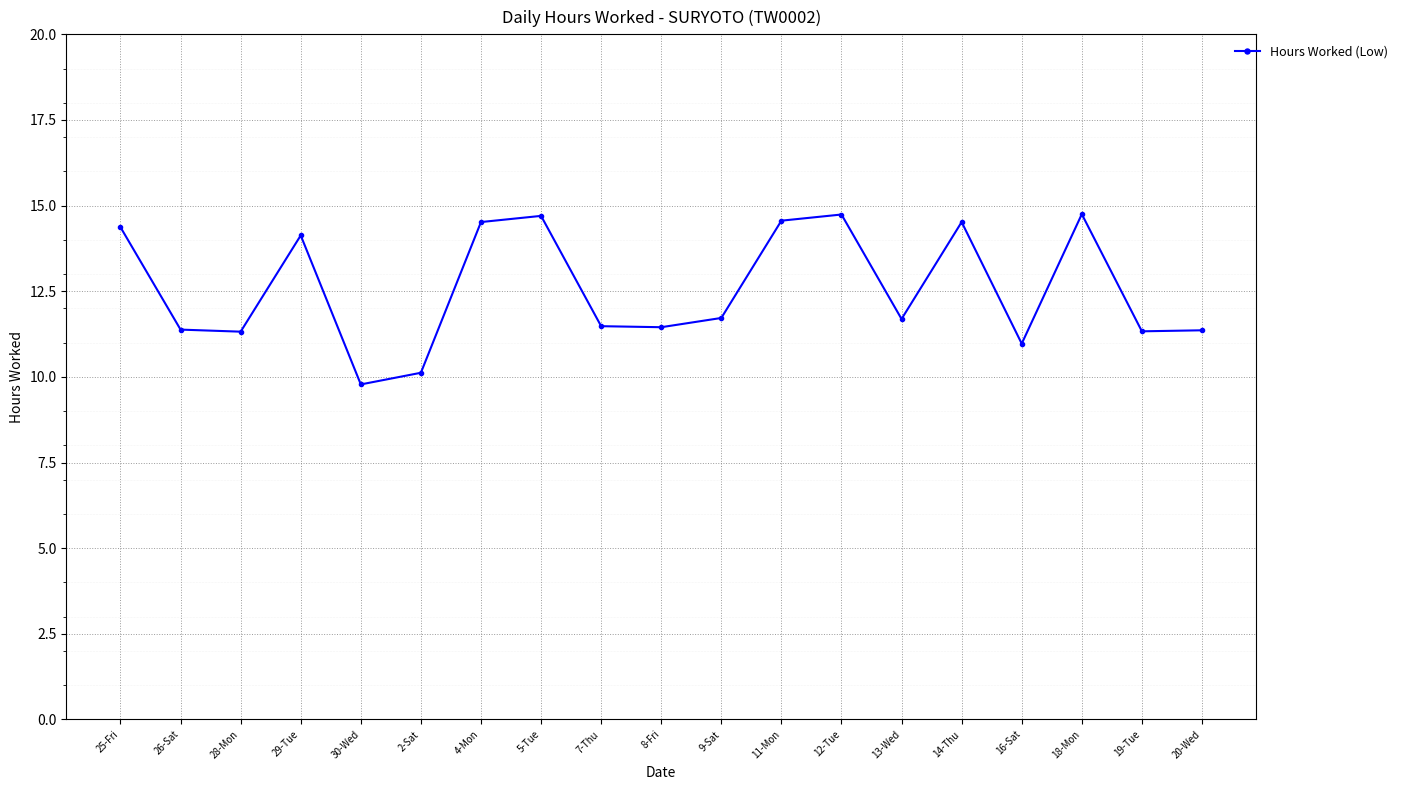

How many lines are shown in the chart?

1